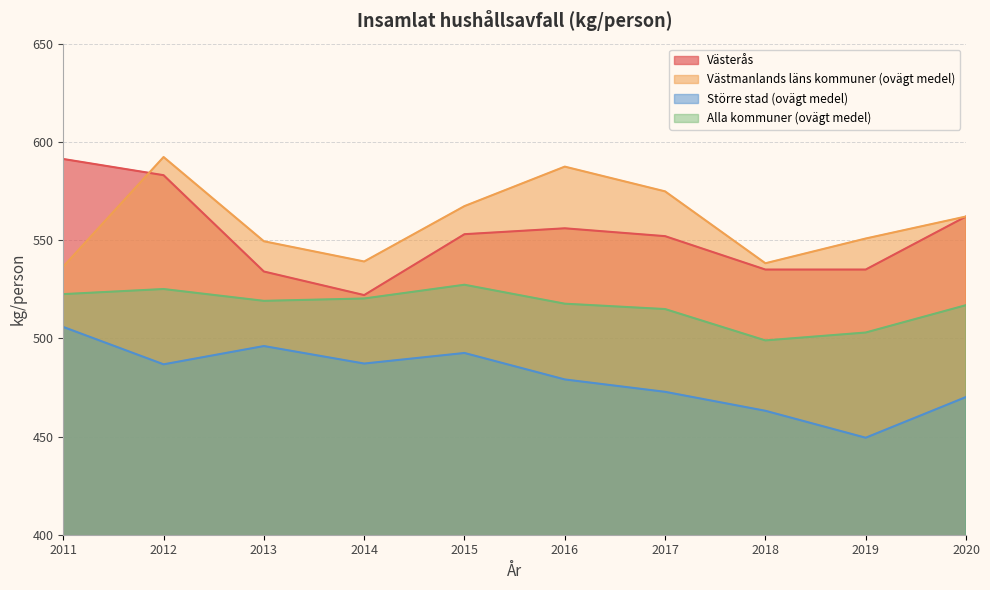

What is the approximate value of Större stad (ovägt medel) at 2018?

463.1